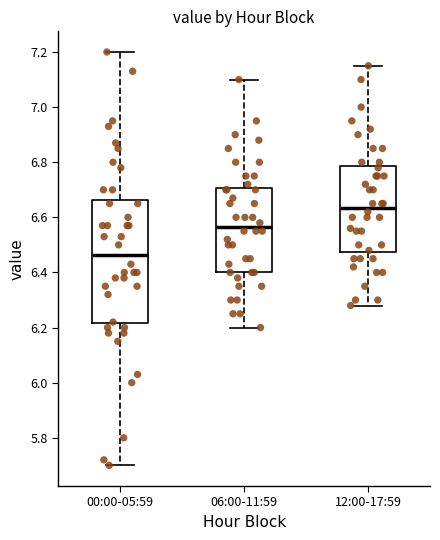

Reading left to right, transcribe this box plot: for each box, give where its median line is, the range the box spans, and where its two whiskers end, as read against the y-axis. The values are not printed on the chart, so give them approximately, as read against the axis.

00:00-05:59: median 6.46, box 6.22 to 6.66, whiskers 5.70 to 7.20
06:00-11:59: median 6.56, box 6.40 to 6.70, whiskers 6.20 to 7.10
12:00-17:59: median 6.64, box 6.48 to 6.78, whiskers 6.28 to 7.16